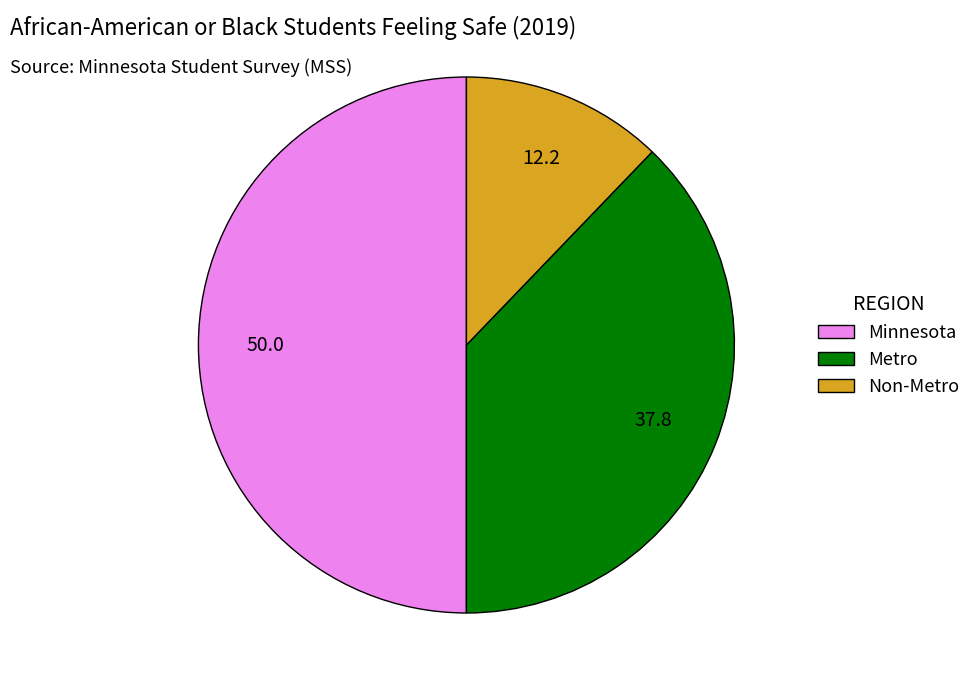

Combined, do Metro and Minnesota account for over 50%?

Yes